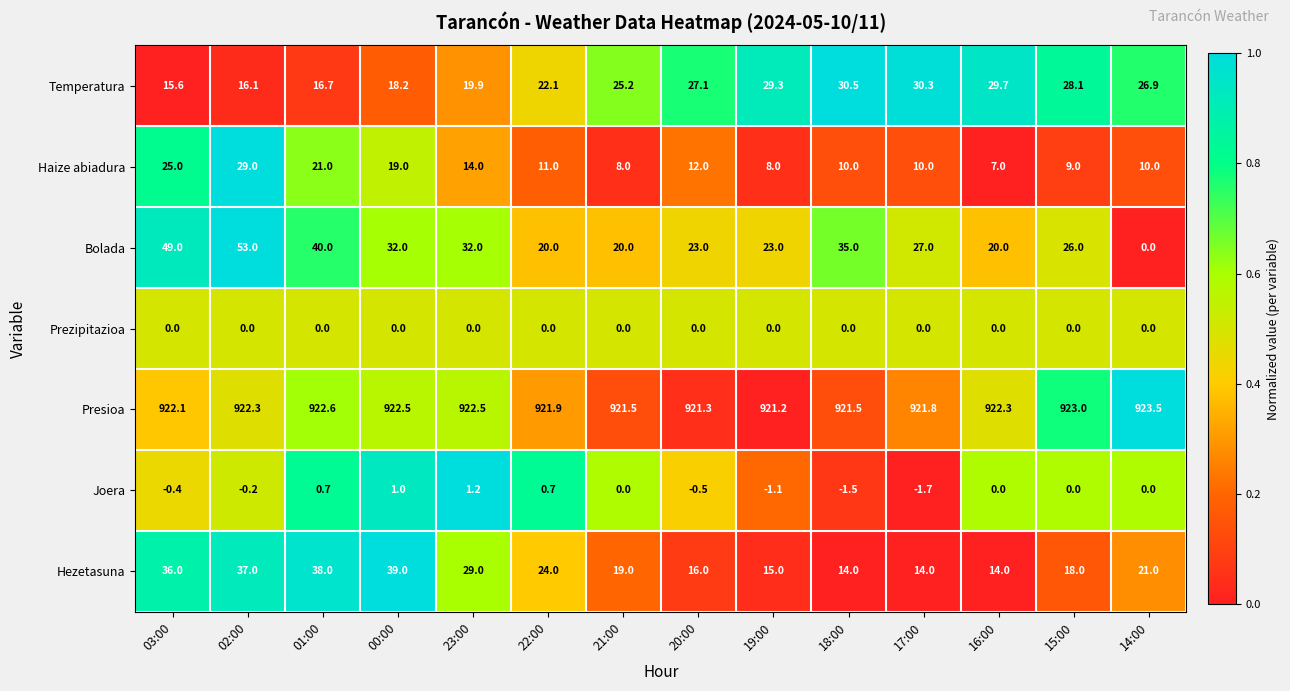

The Presioa series shows 1247.4 at 18:00. True or false?

False